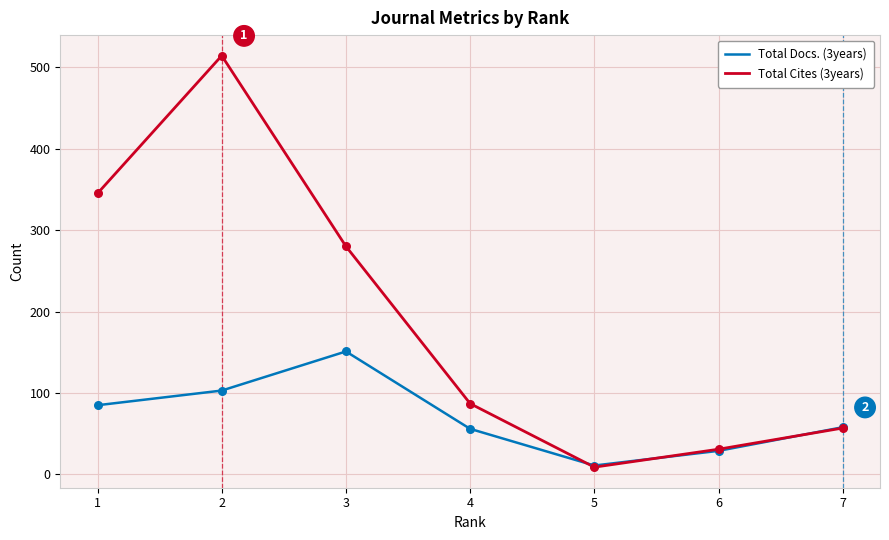

At how many categories does at least one series exceed 127?

3